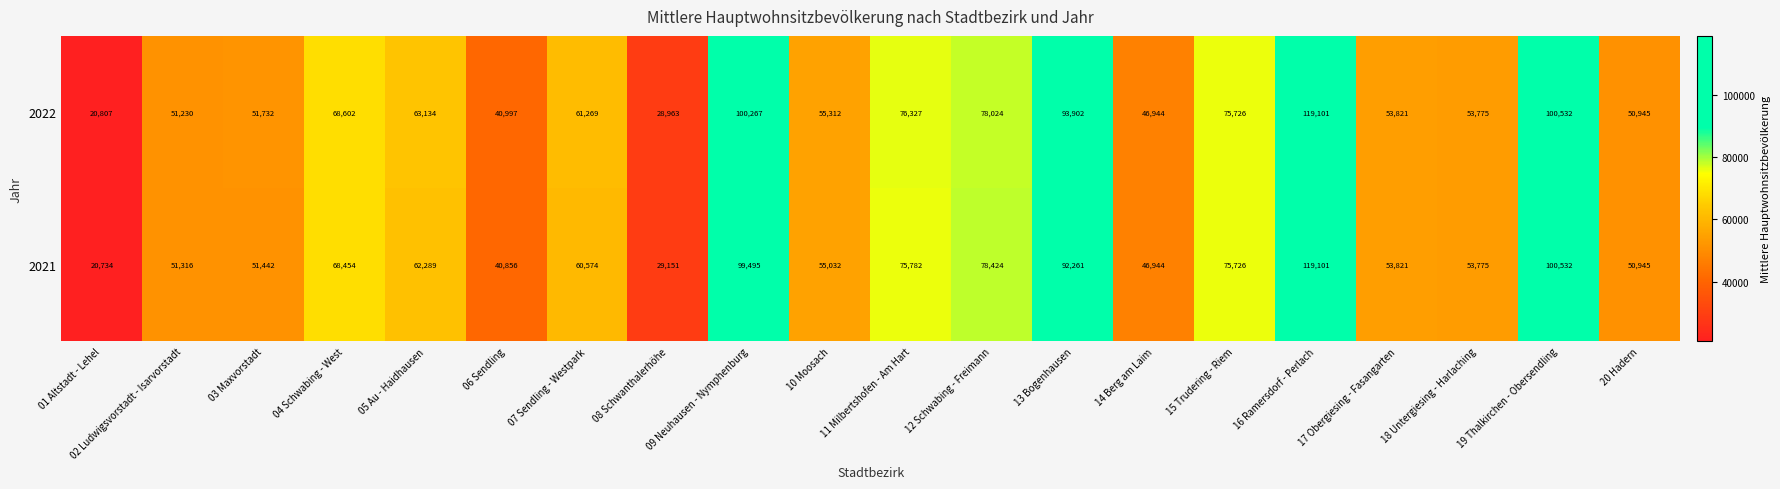

What is the sum of all 2021 values?

1286654